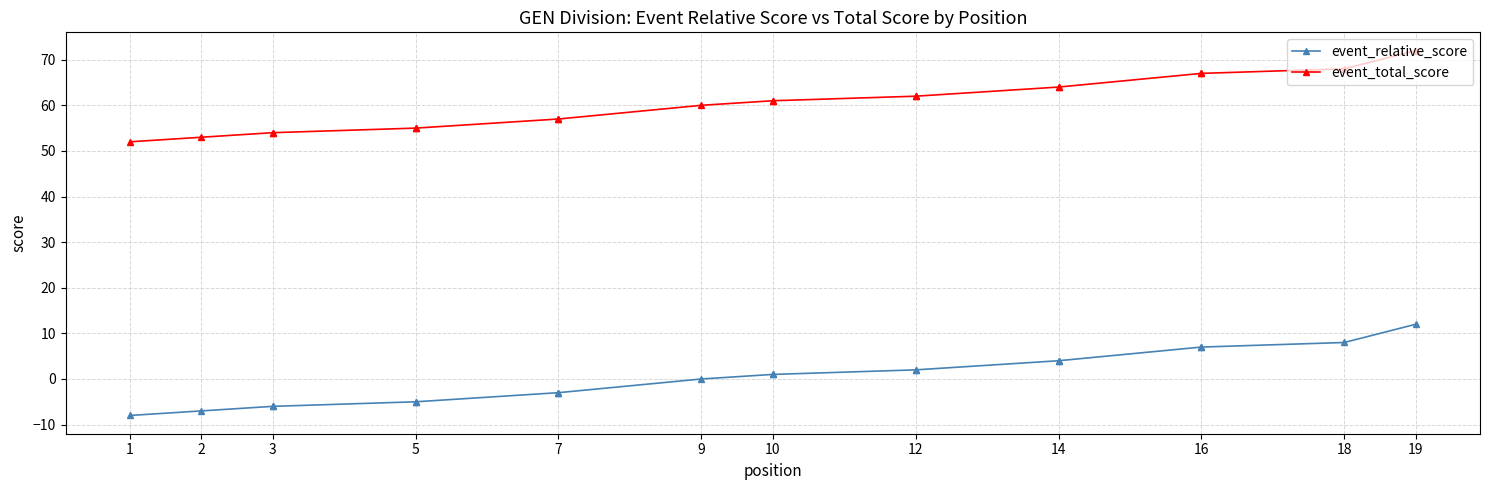

Which series has the largest total across all categories?

event_total_score